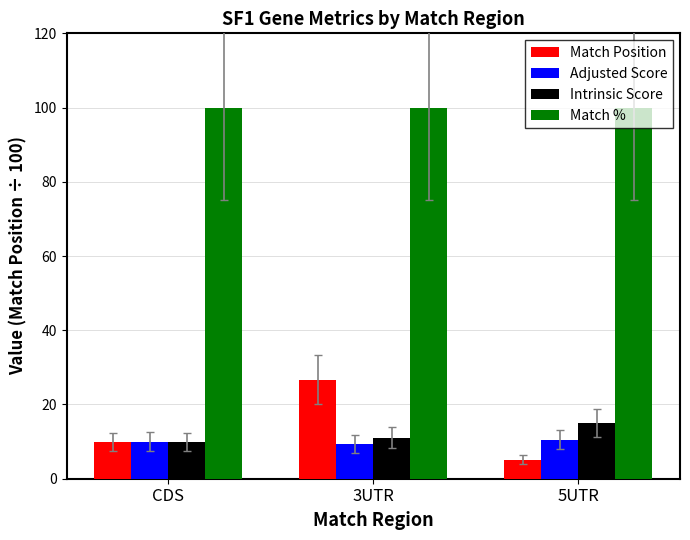

At which label does Intrinsic Score first exceed 11?

3UTR